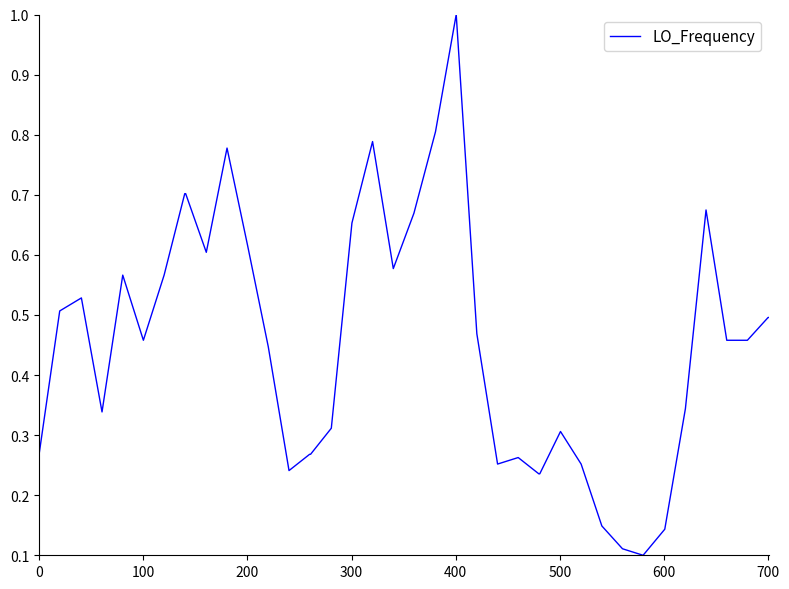

What is the difference between the maximum and minimum values?

0.9